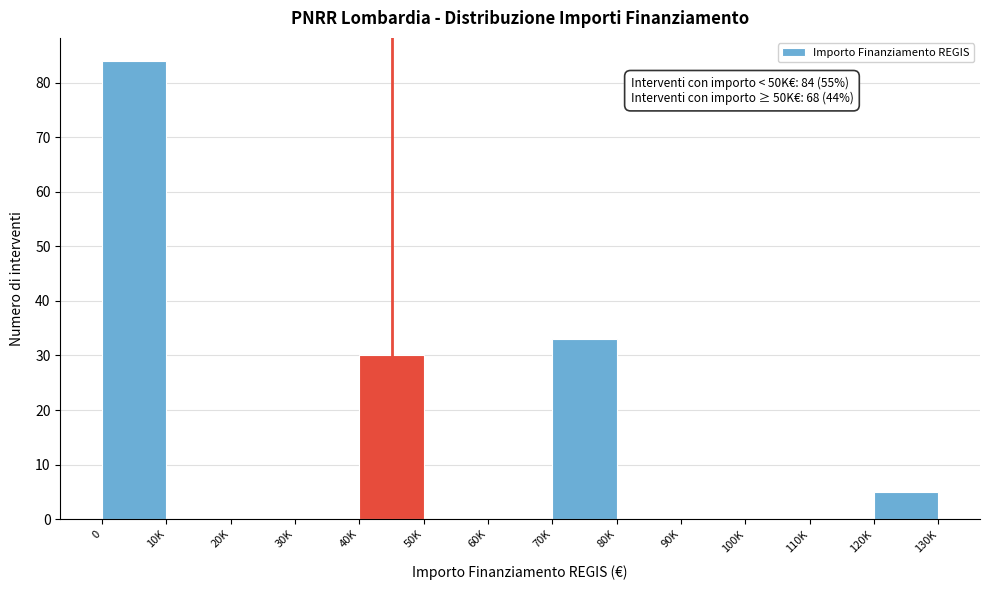

Reading left to right, transcribe all the data shown in this chart.

0=84	10K=0	20K=0	30K=0	40K=30	50K=0	60K=0	70K=33	80K=0	90K=0	100K=0	110K=0	120K=5